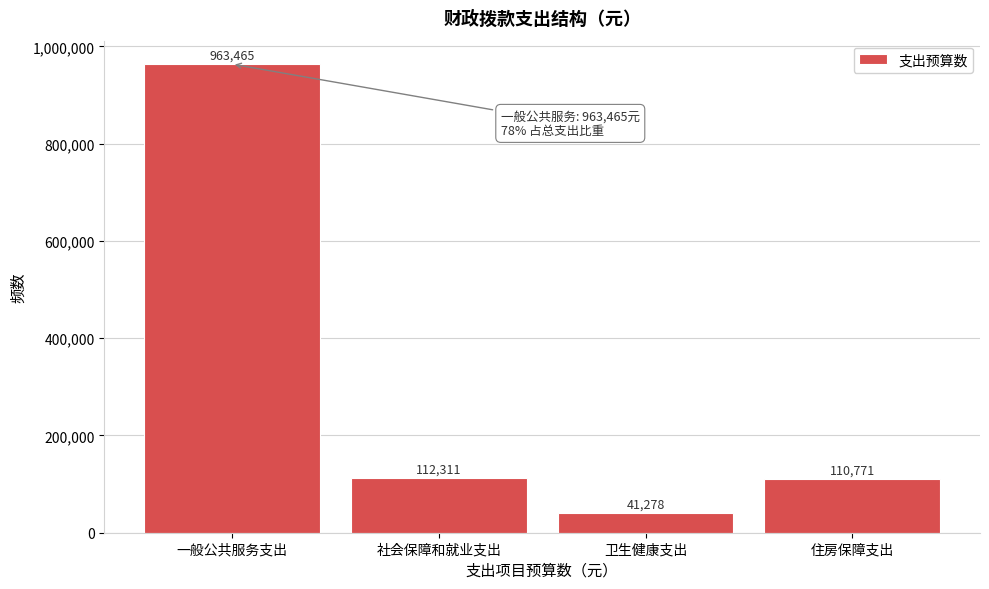

Reading left to right, extract all data points from this chart.

963465	112311	41278	110771